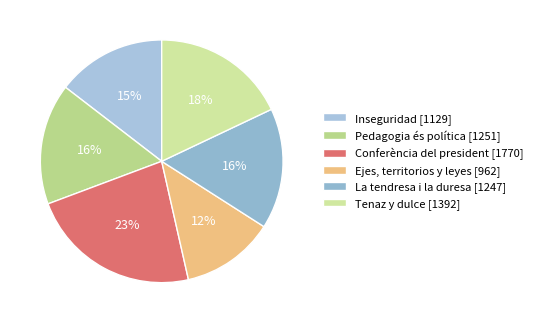

What is the change in value from Ejes, territorios y leyes to La tendresa i la duresa?

+285